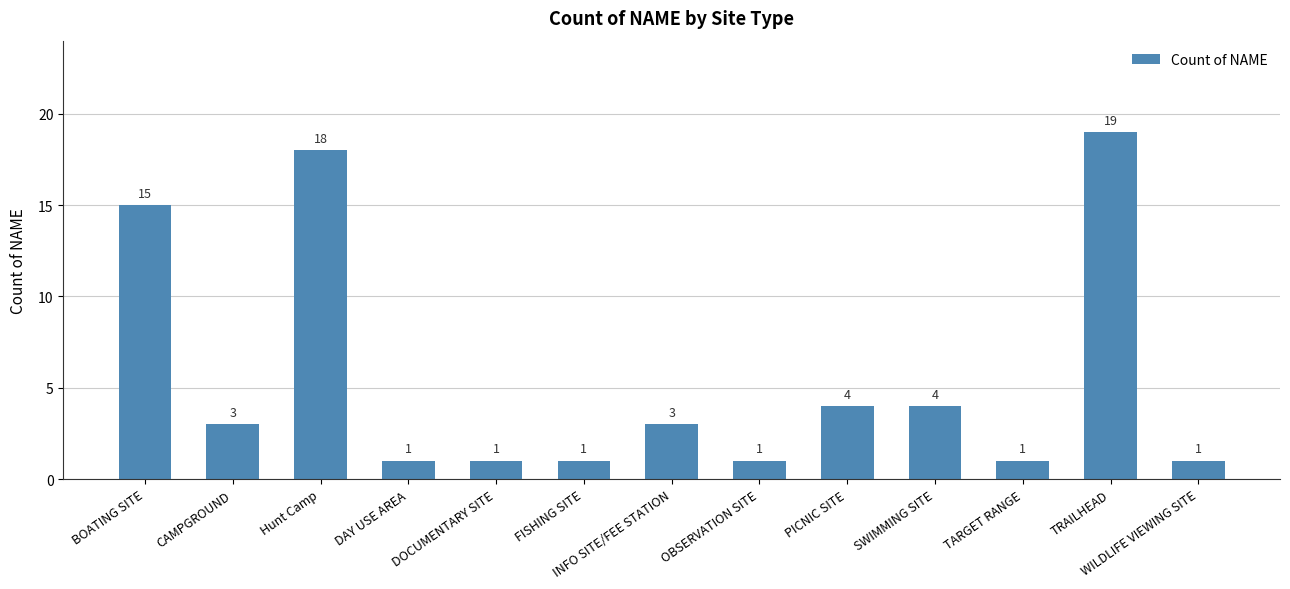

What is the maximum value shown in the chart?

19